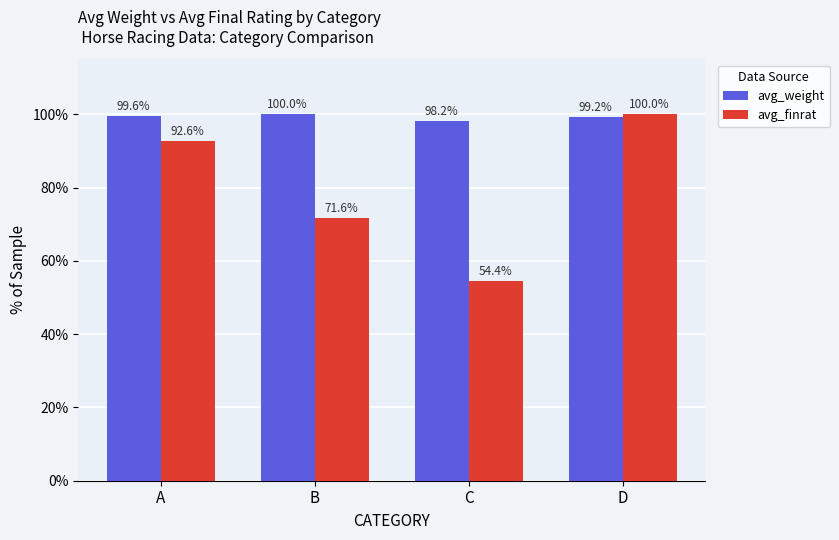

Reading left to right, extract all data points from this chart.

avg_weight: 99.6	100.0	98.2	99.2
avg_finrat: 92.6	71.6	54.4	100.0